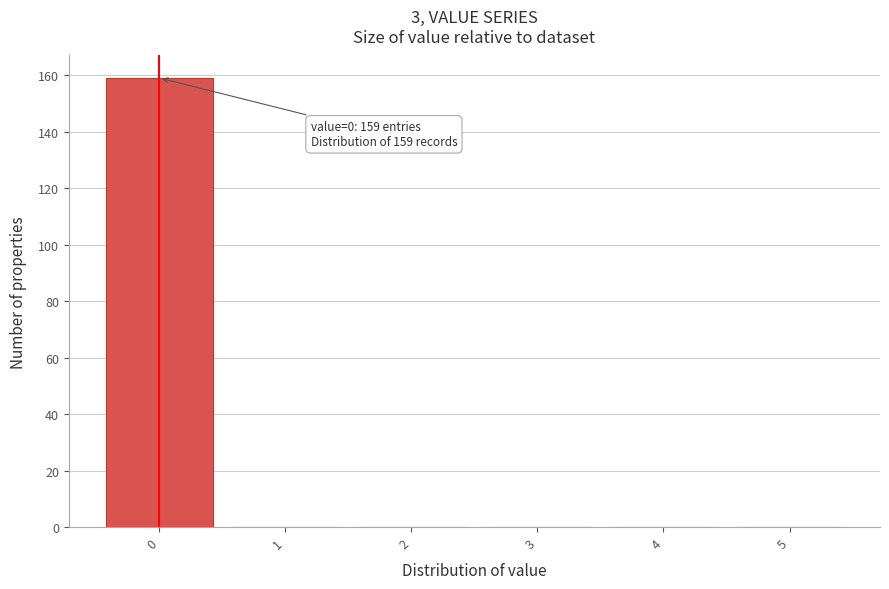

Which range on the x-axis has the tallest bar?

-0.5 to 0.5